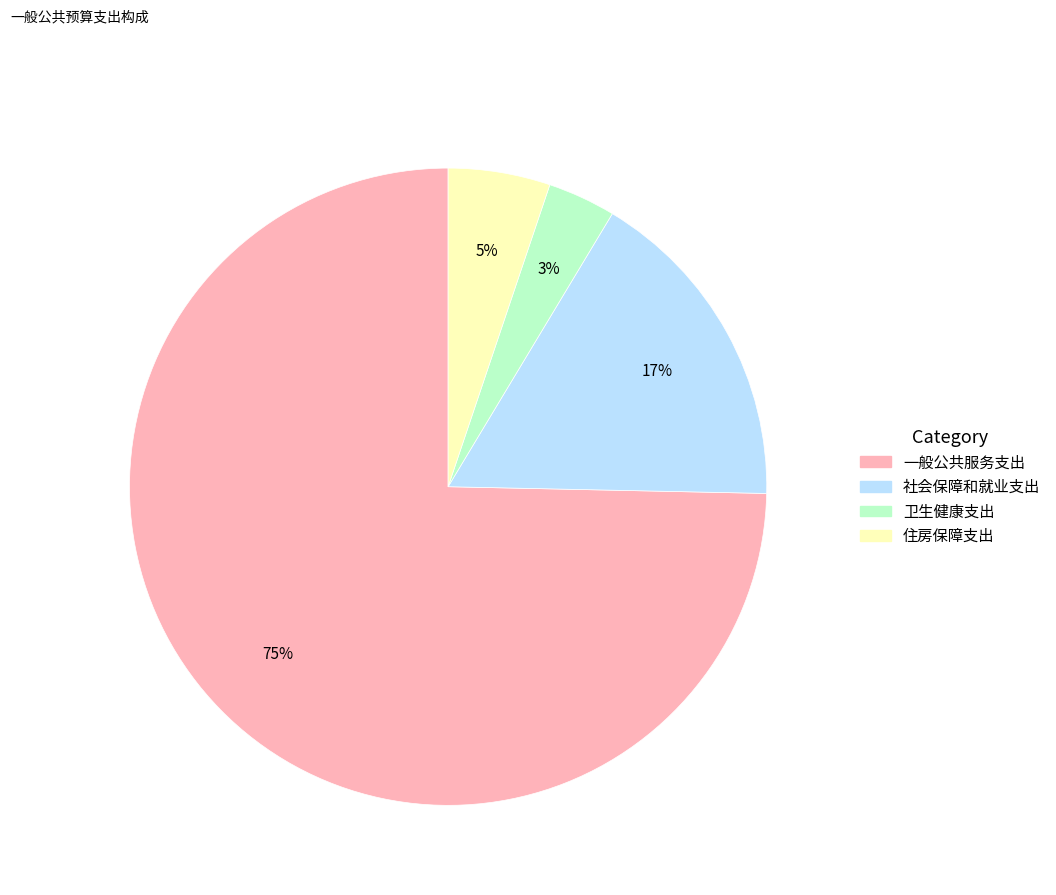

Between 卫生健康支出 and 住房保障支出, which is larger?

住房保障支出